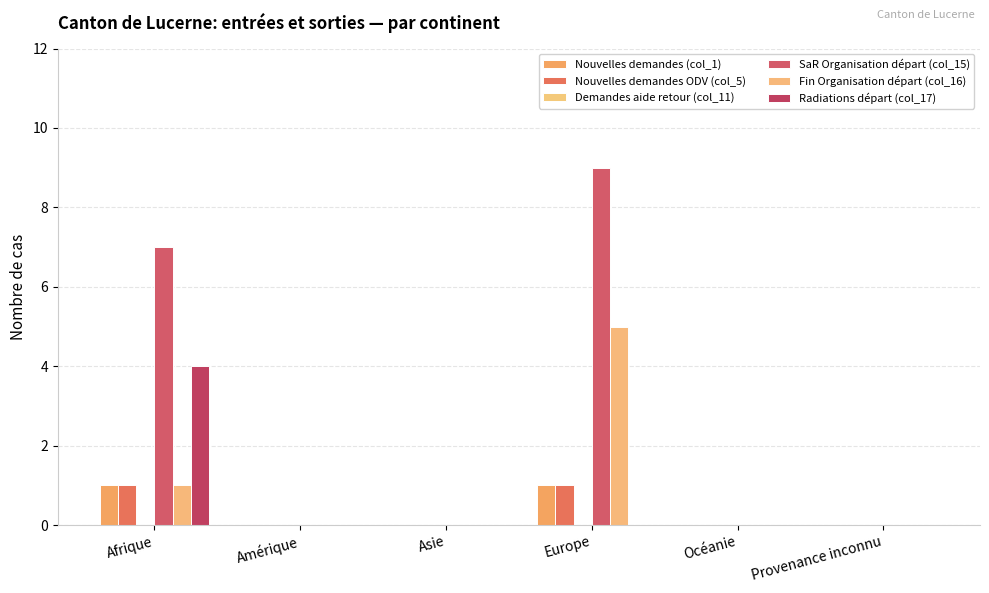

How many series are shown in this chart?

5